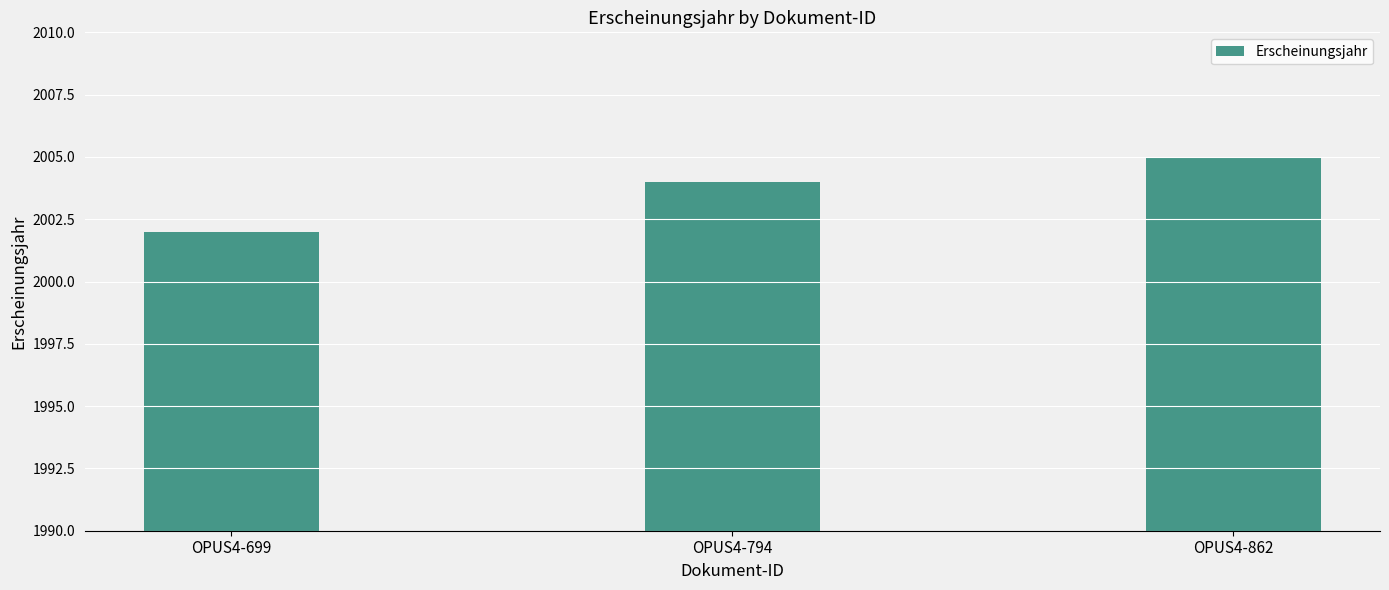

What is the sum of all values?

6011